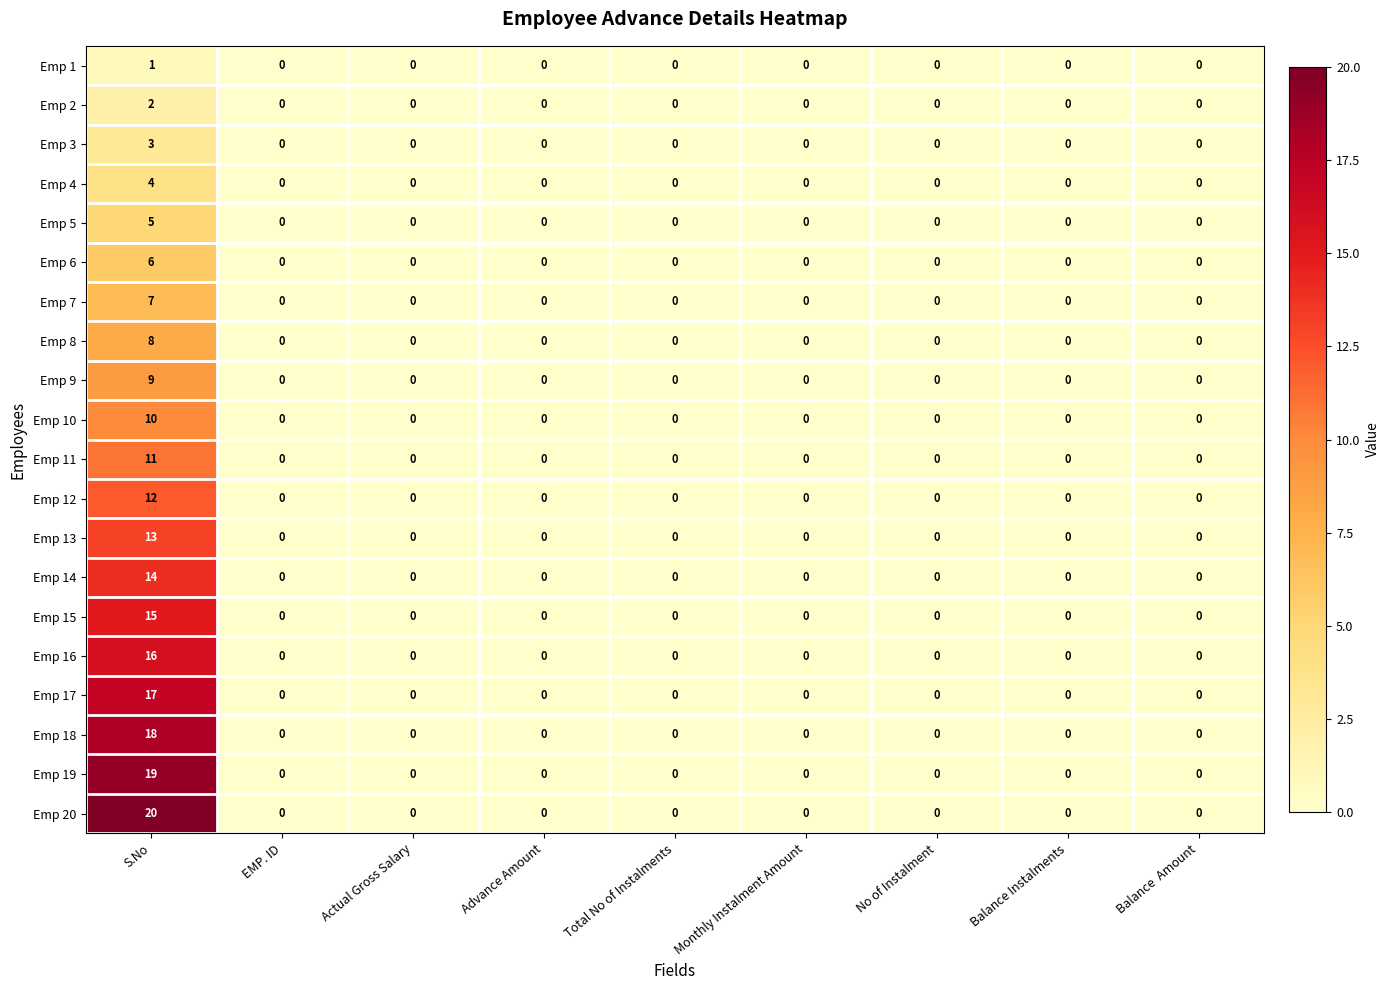

Which series has the largest range (max minus min)?

row_19